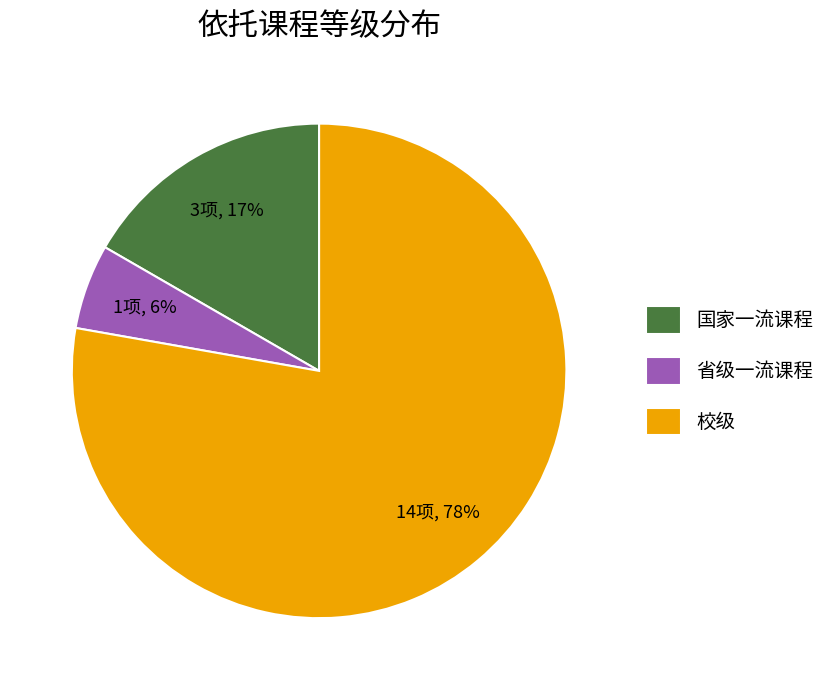

Do 国家一流课程 and 校级 together represent more than half of the pie?

Yes